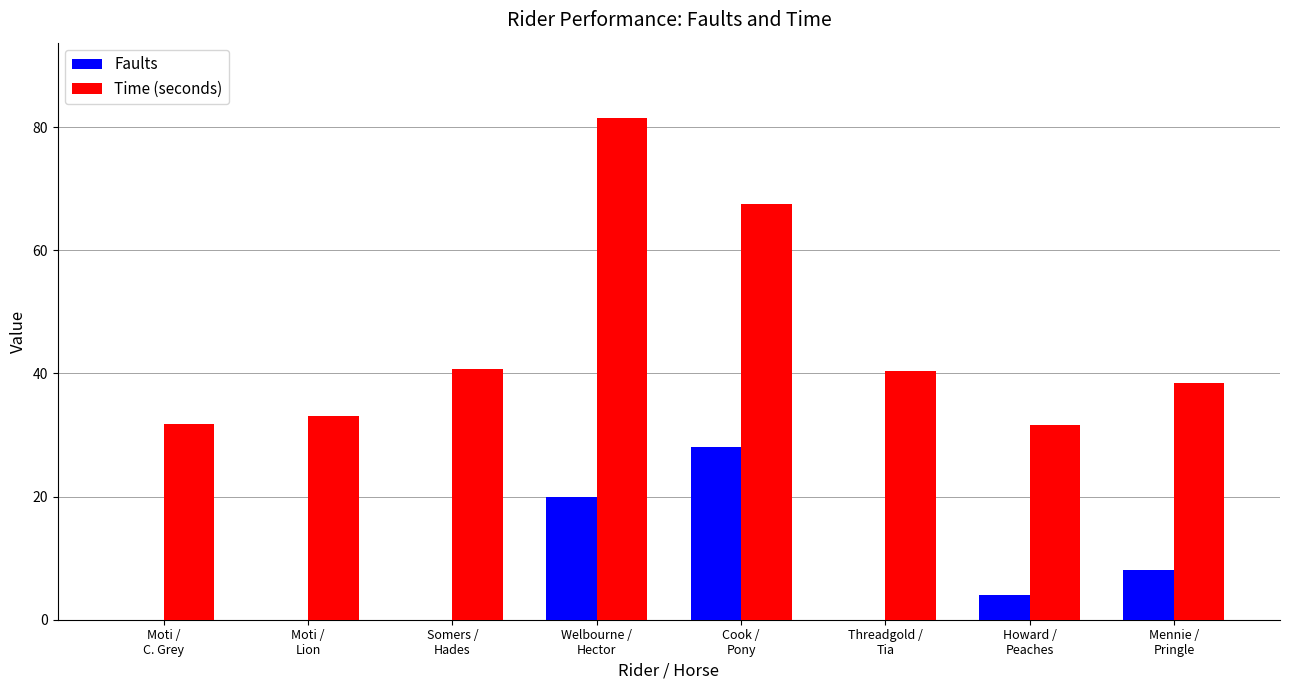

At which category is the sum across all series the highest?

Welbourne /
Hector